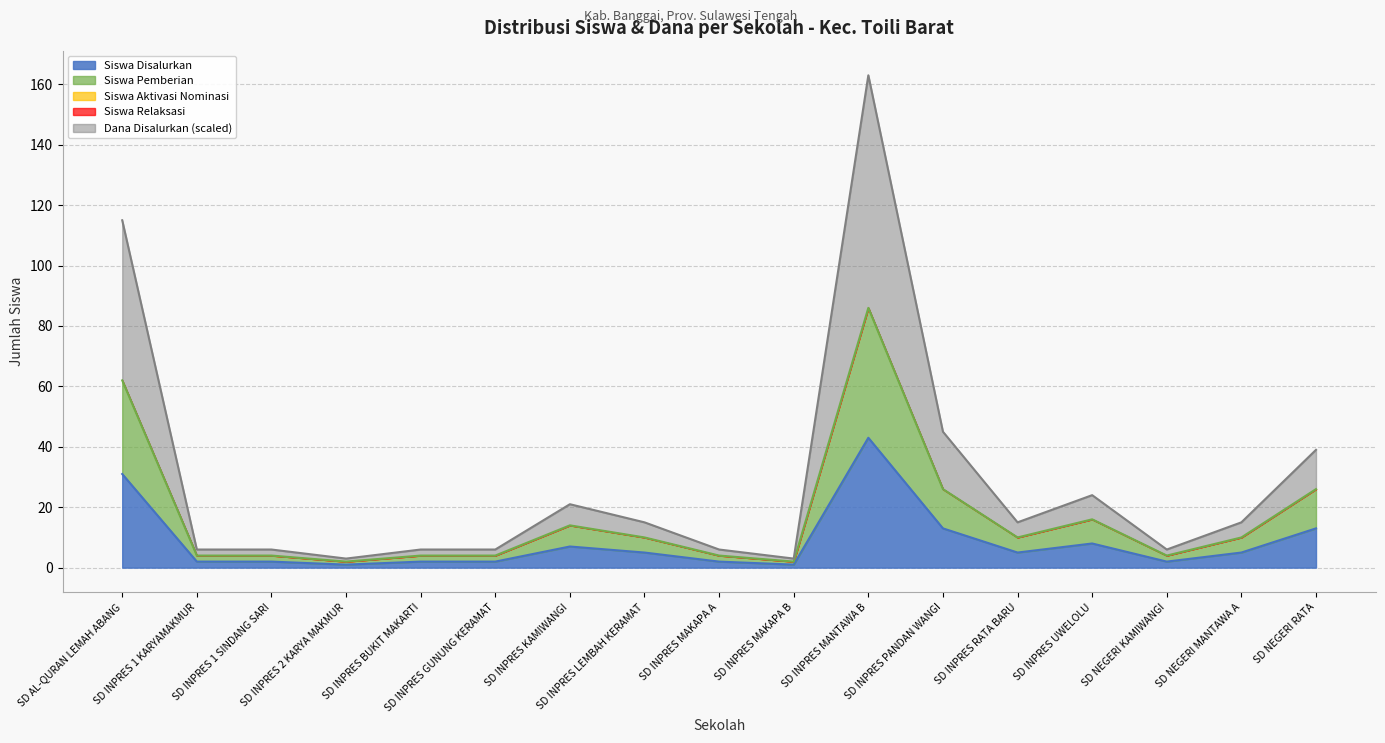

At which category does Siswa Pemberian reach its first local valley?

SD INPRES 2 KARYA MAKMUR